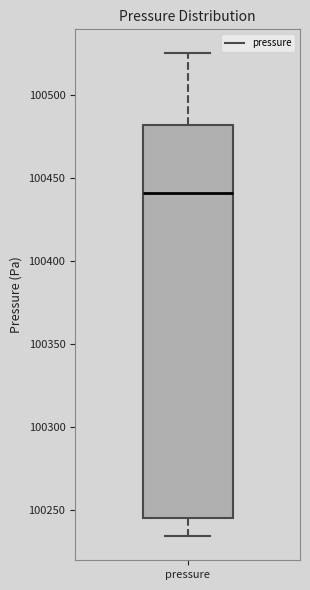

Where is the upper edge of the box for pressure on the y-axis? The values are not printed on the chart, so give them approximately, as read against the axis.

100480